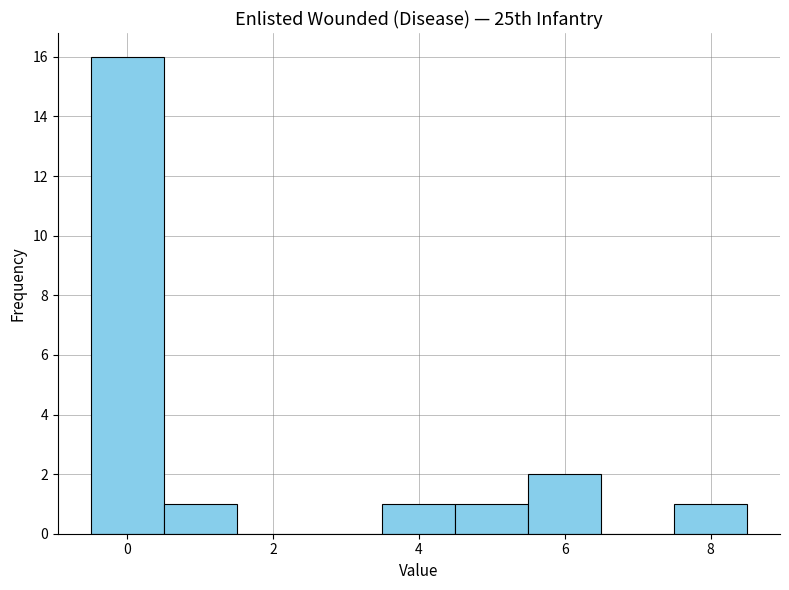

Which range on the x-axis has the tallest bar?

-0.5 to 0.5